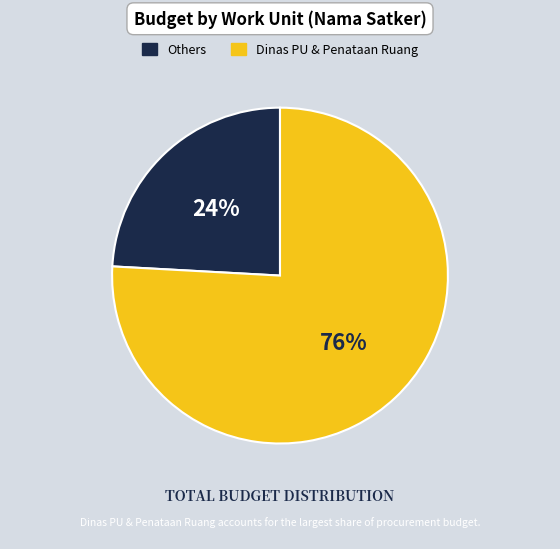

Count the number of slices in the pie.

2